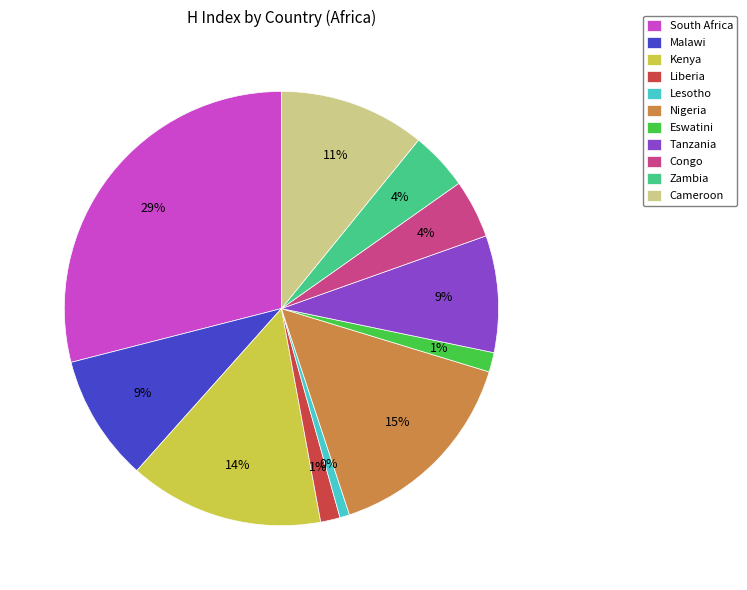

Does any single category account for the majority?

No